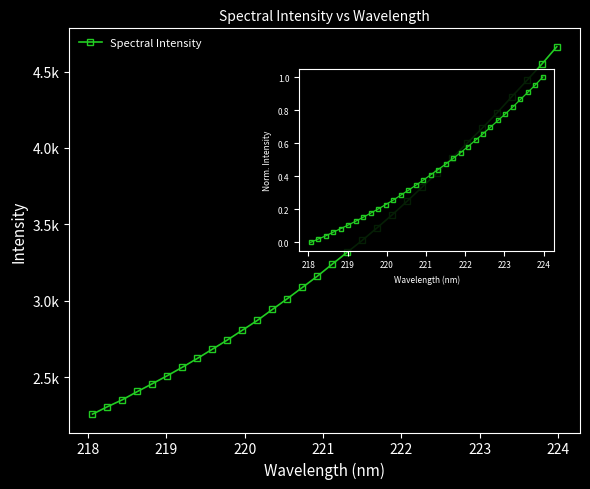

What is the smallest value displayed?

2258.3